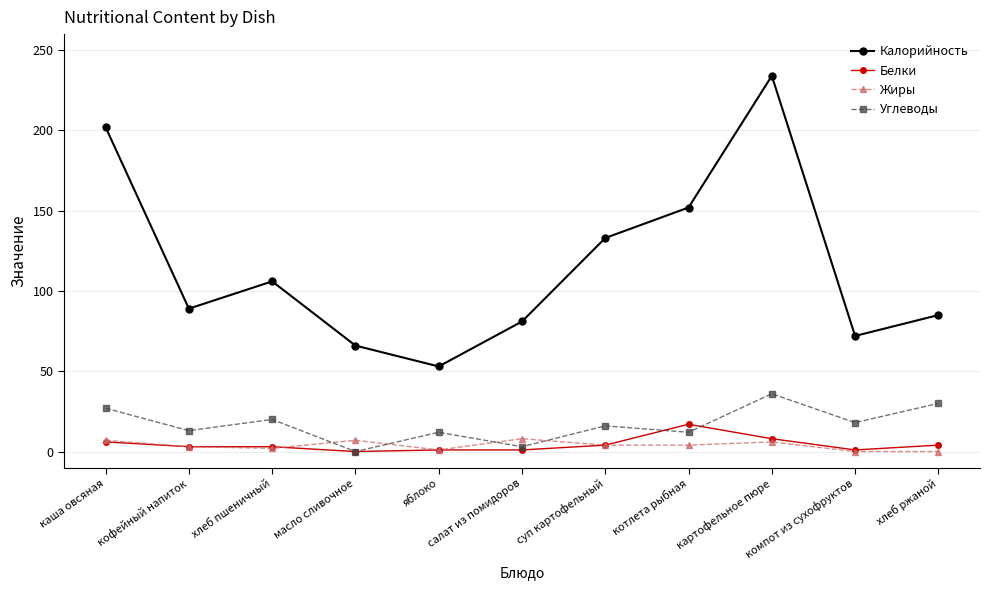

Which series has the widest spread of values?

Калорийность